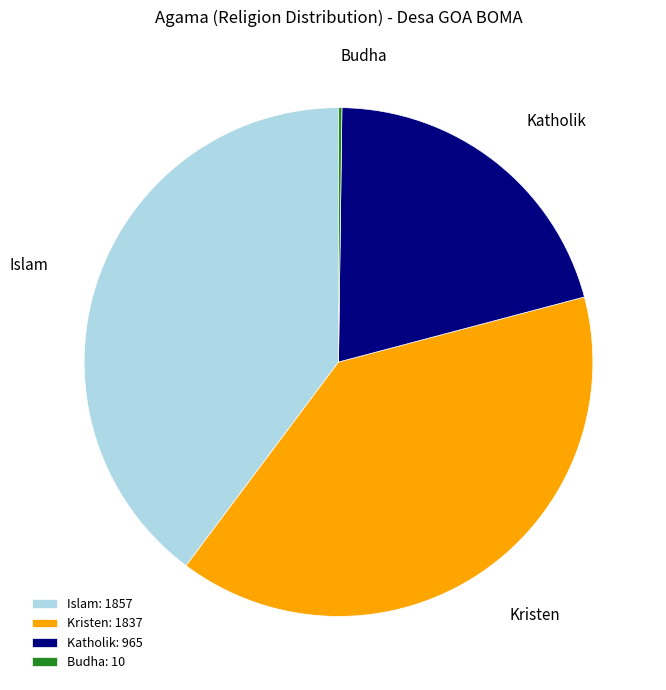

Approximately how many times larger is the value at Islam compared to Kristen?

1.0